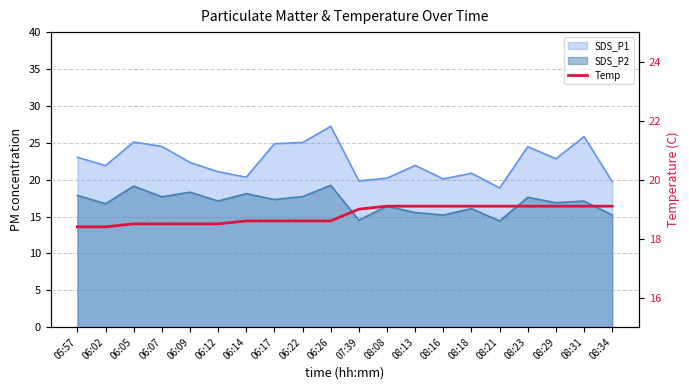

Which has a higher value, 08:31 or 08:29?

08:31